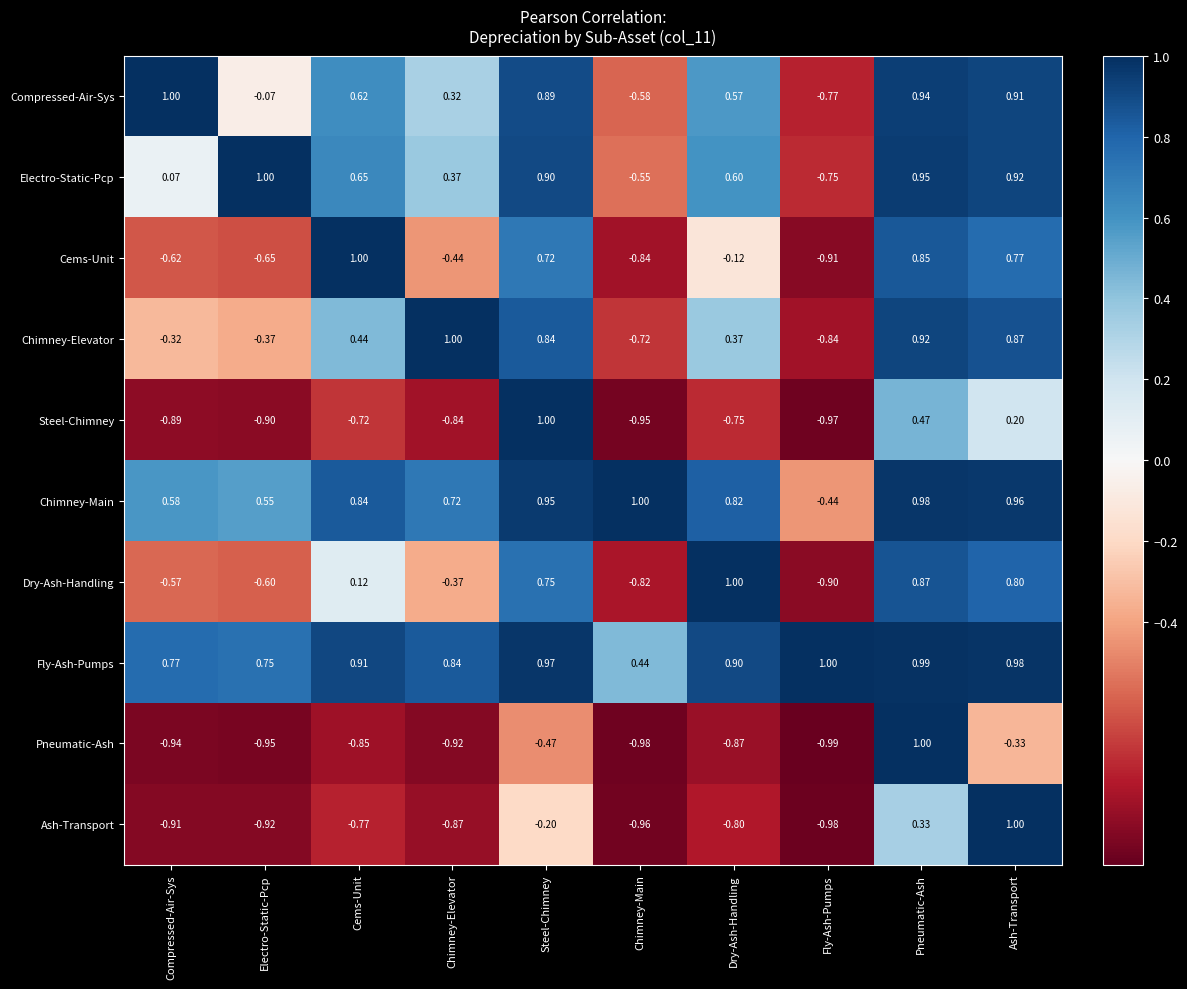

Count the number of data series in this chart.

10